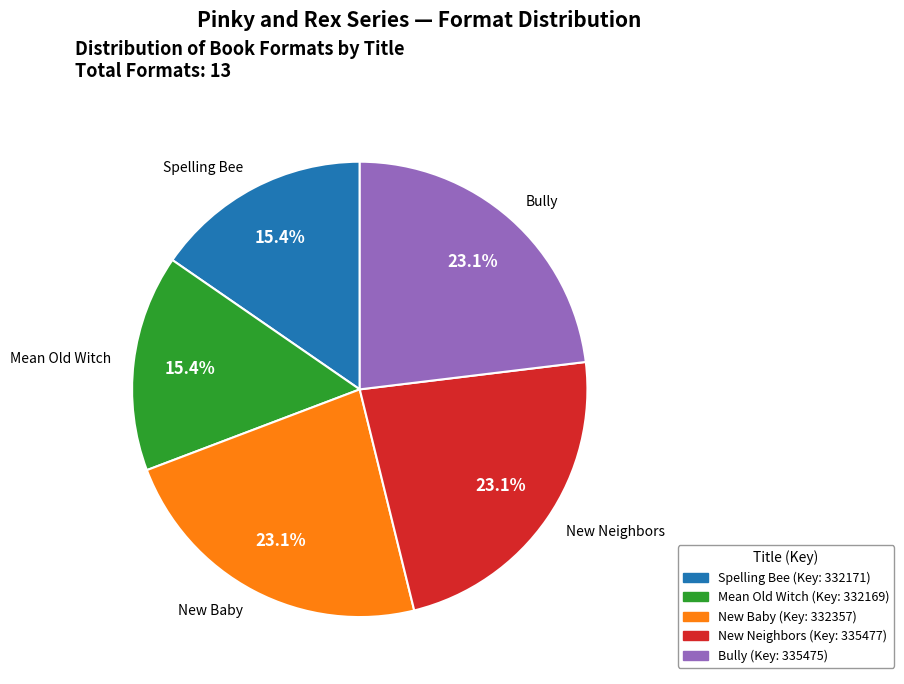

Which category has the smallest portion of the pie?

Pinky and Rex and the Spelling Bee